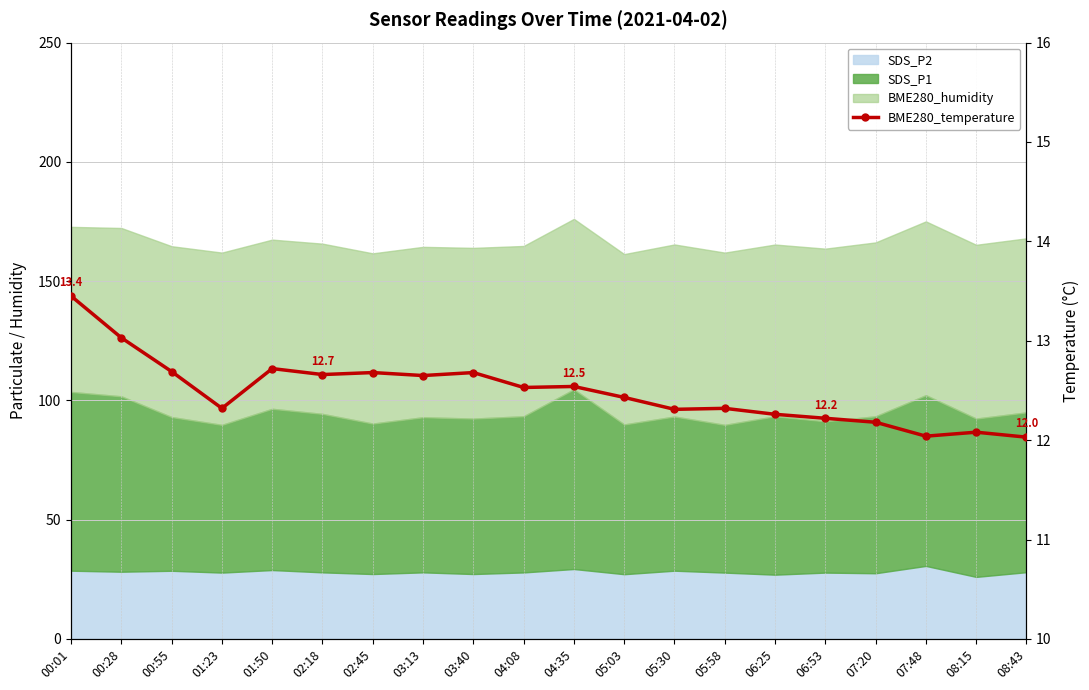

What is the sum of all values?

249.8